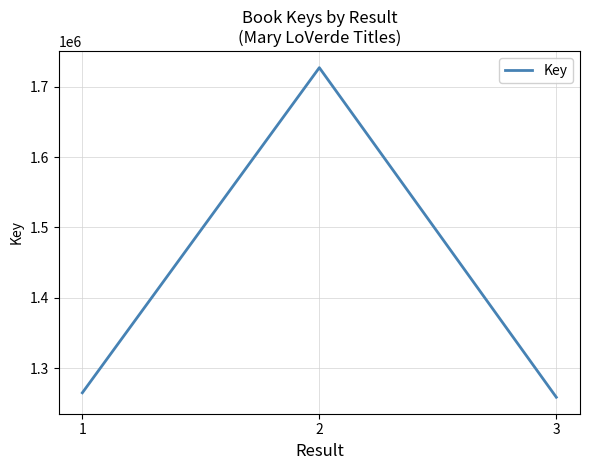

How many lines are shown in the chart?

1